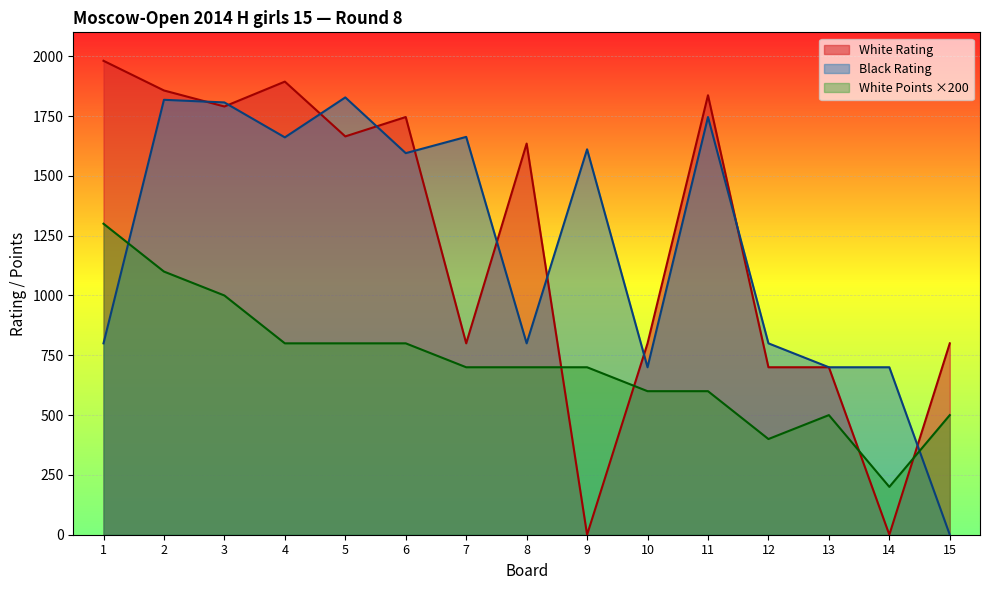

List the labels in order of White Rating value, largest first.

1, 4, 2, 11, 3, 6, 5, 8, 7, 10, 15, 12, 13, 9, 14